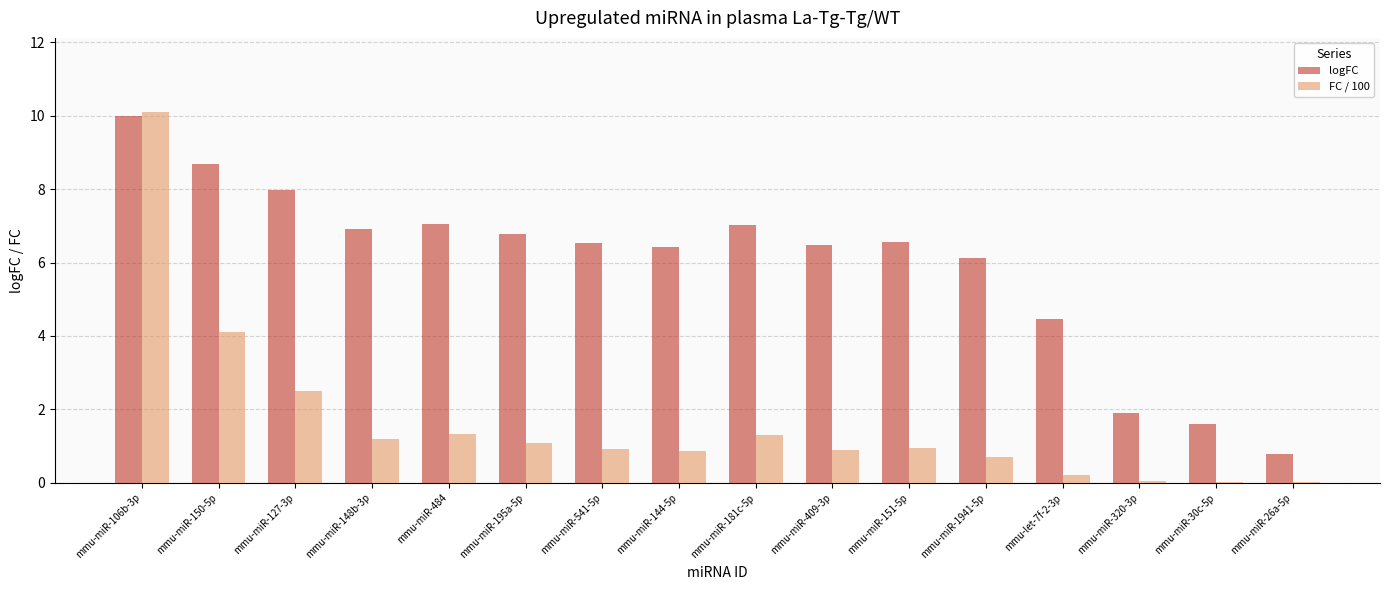

At which category is the sum across all series the highest?

mmu-miR-106b-3p